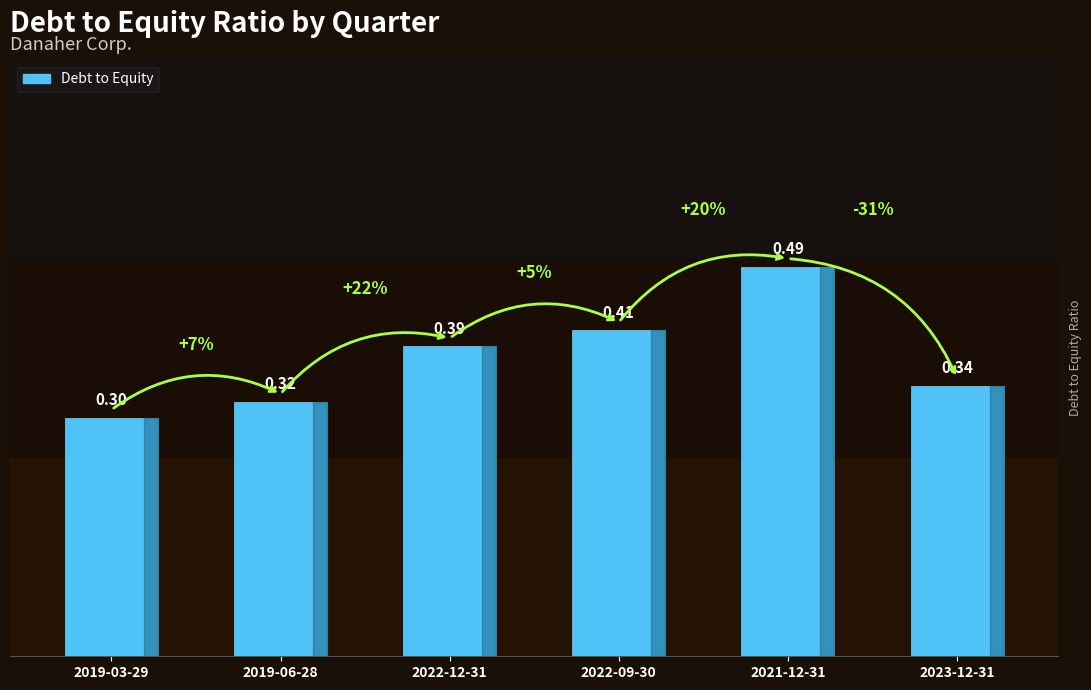

What is the label of the 2nd bar from the left?

2019-06-28